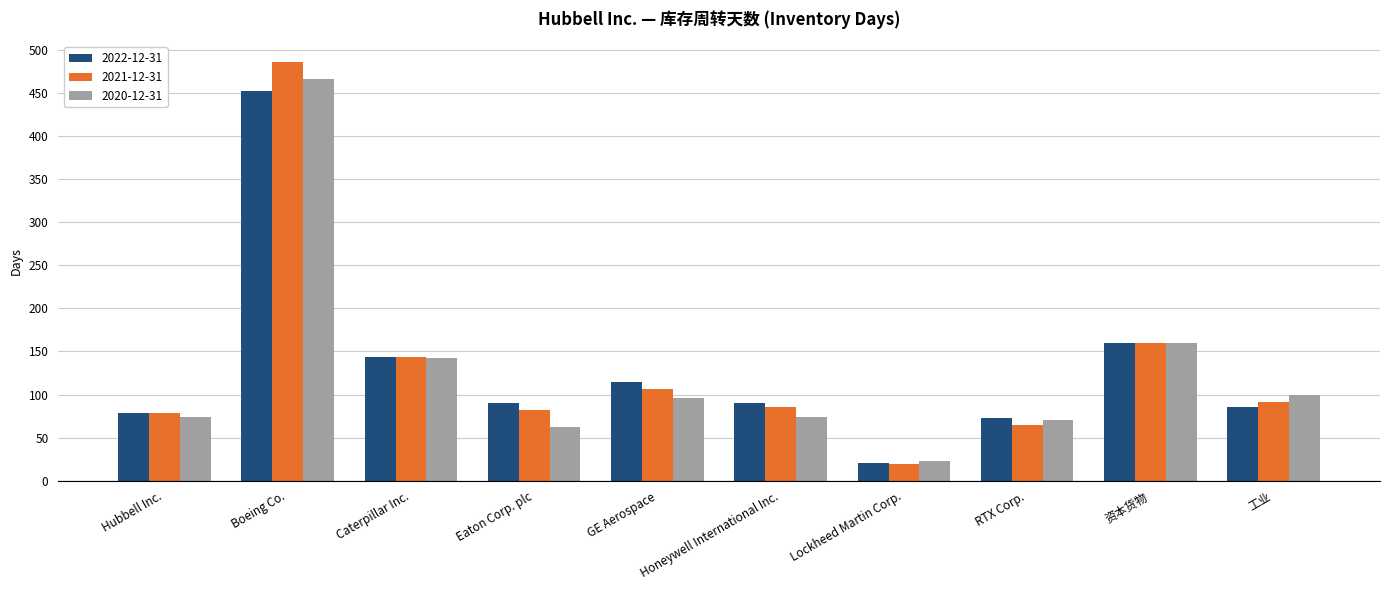

Reading right to left, extract all data points from this chart.

2022-12-31: 85	160	73	20	90	114	90	144	452	78
2021-12-31: 91	160	65	19	85	107	82	144	486	79
2020-12-31: 99	160	71	23	74	96	62	143	467	74